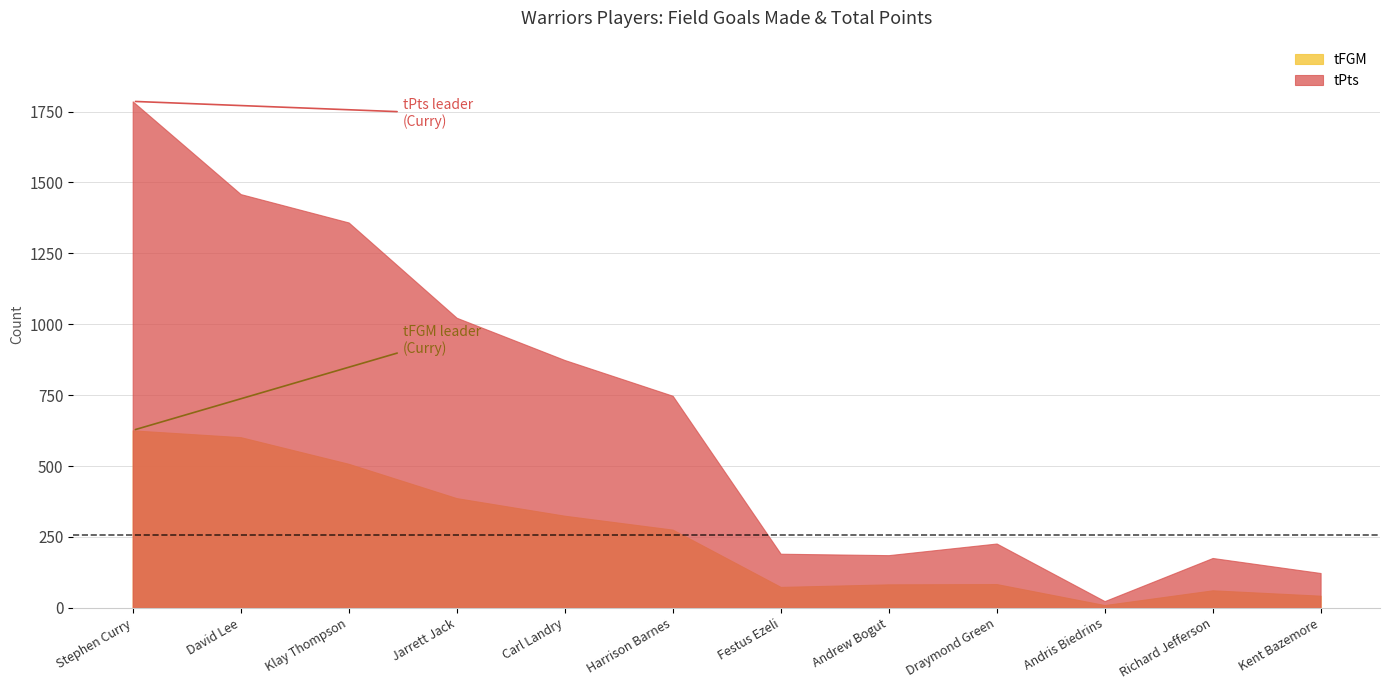

True or false: tPts and tFGM cross at least once.

False